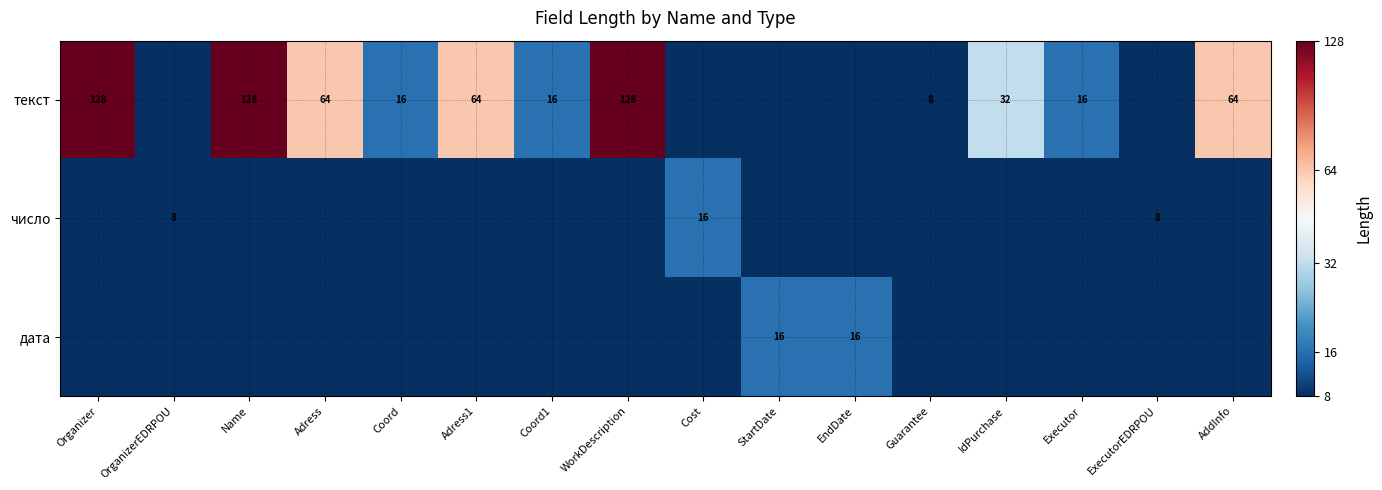

The текст series shows 180 at Organizer. True or false?

False